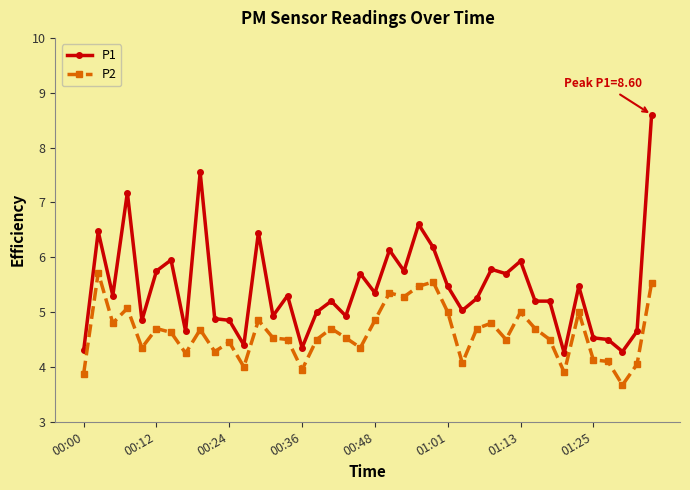

What is the average value of the P1 series?

5.4